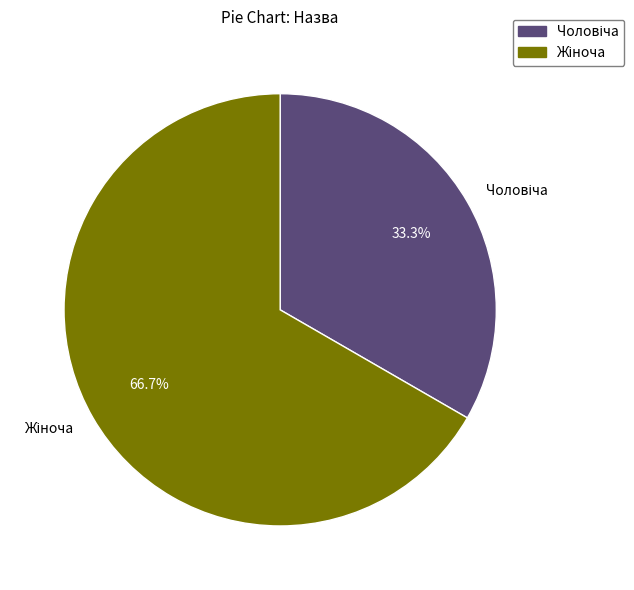

Is there a majority slice in this chart?

Yes